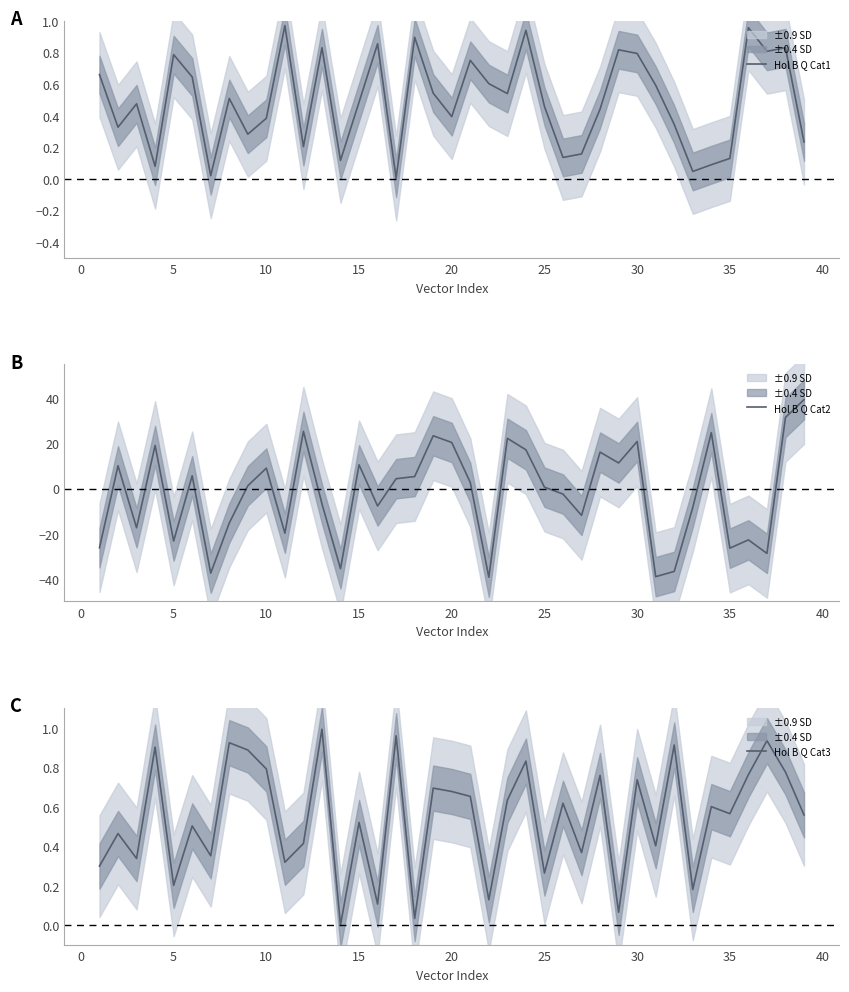

What is the maximum value for Hol B Q Cat2?

39.4